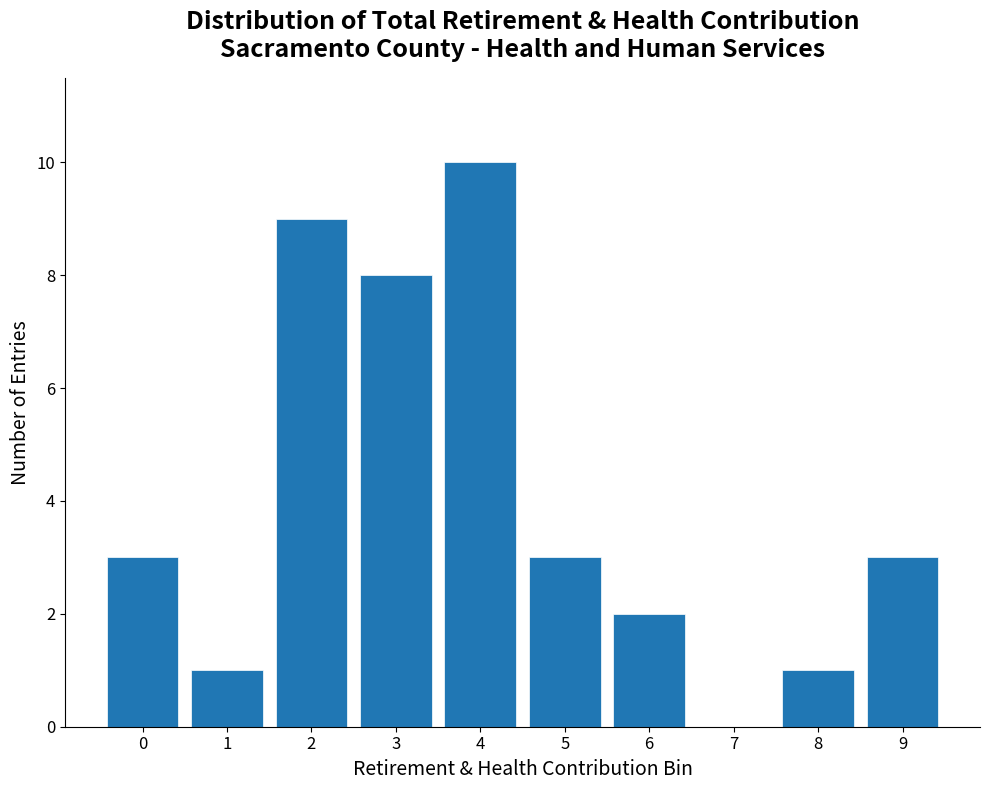

Reading right to left, list all the values displayed in this chart.

9=3	8=1	7=0	6=2	5=3	4=10	3=8	2=9	1=1	0=3